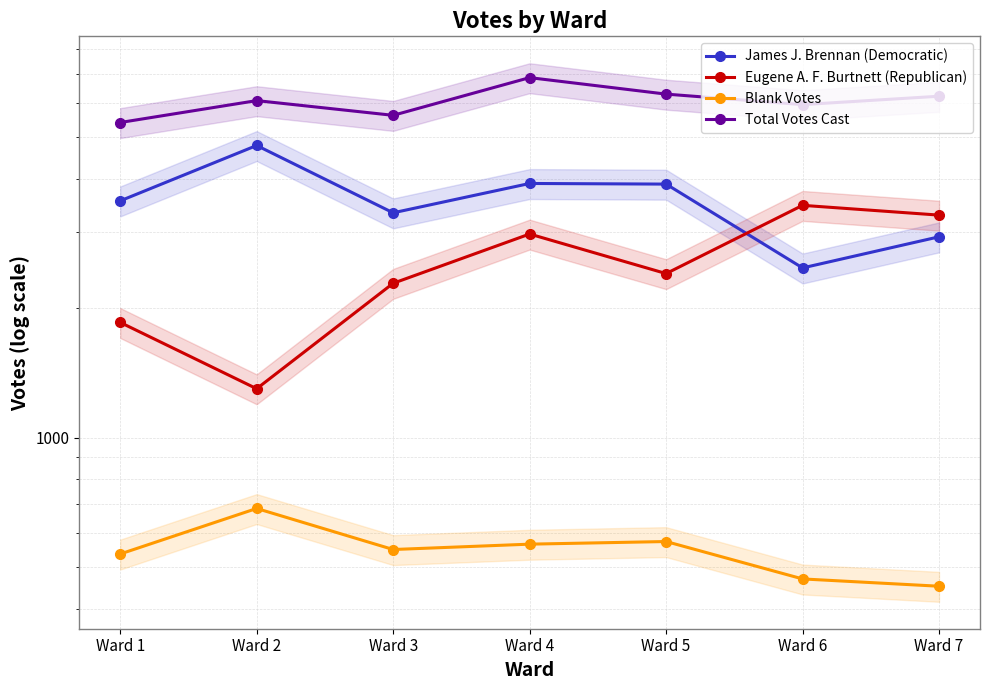

At which category does the chart reach its peak across all series?

Ward 4